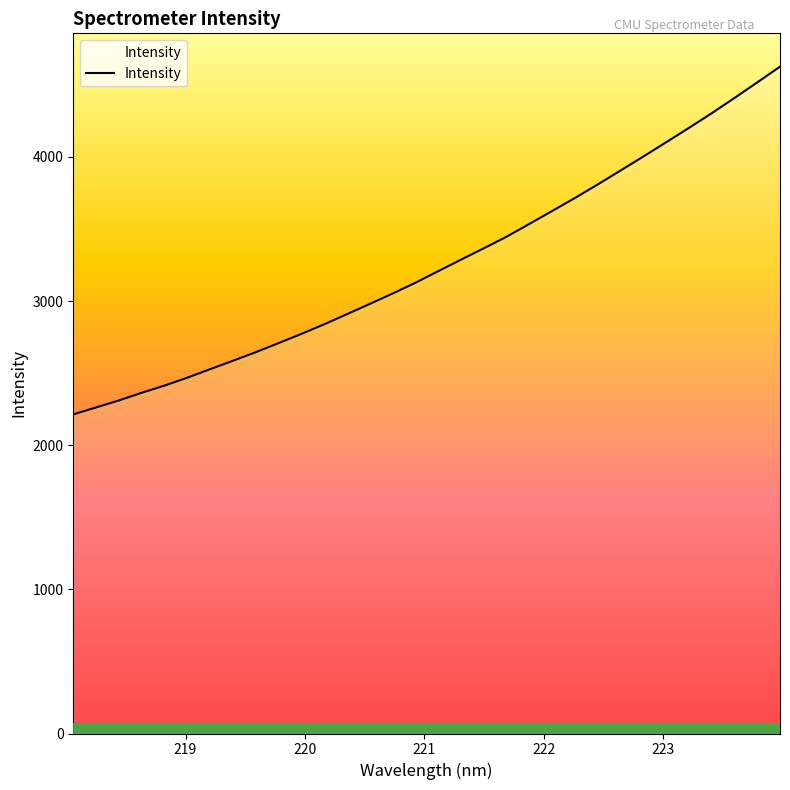

What is the greatest value displayed?

4626.1